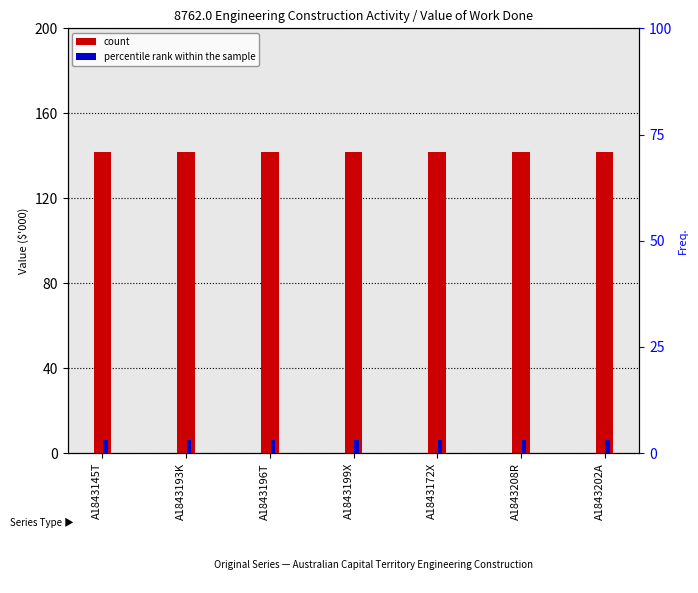

What is the sum of the percentile rank within the sample values at A1843172X and A1843196T?

6